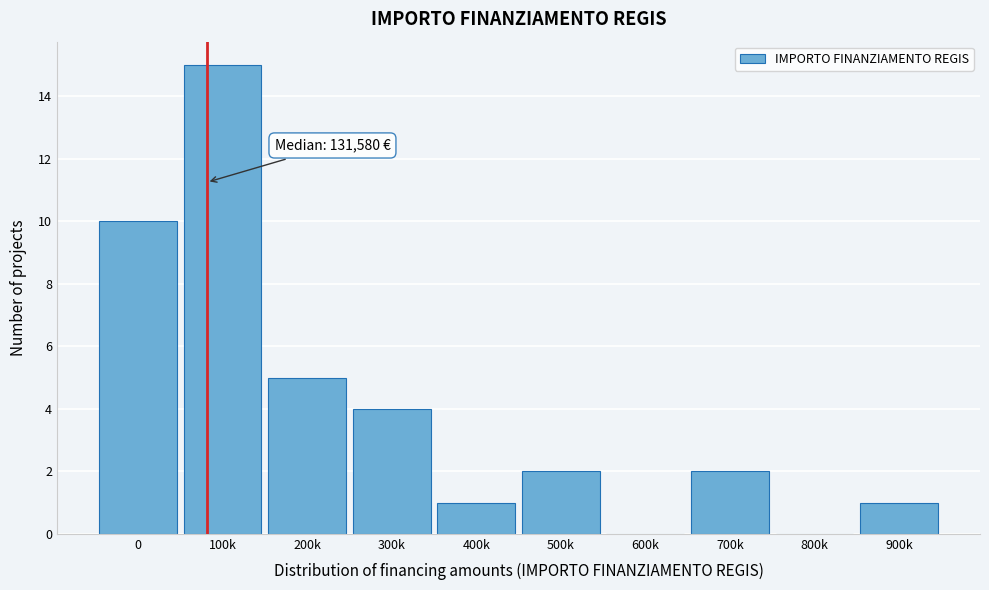

Reading left to right, extract all data points from this chart.

0=10	100k=15	200k=5	300k=4	400k=1	500k=2	600k=0	700k=2	800k=0	900k=1